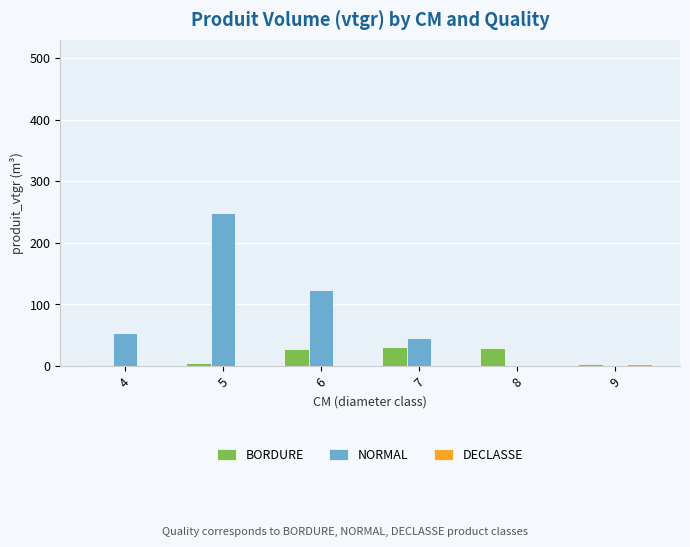

What is the total value across all series at 9?

7.7